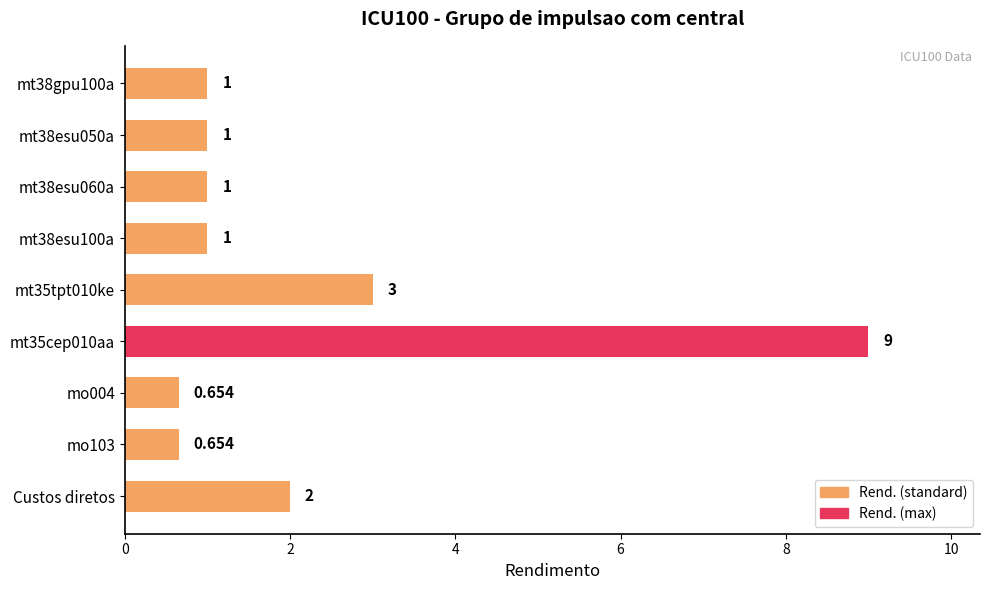

Are the bars grouped side by side (vs. stacked)?

No